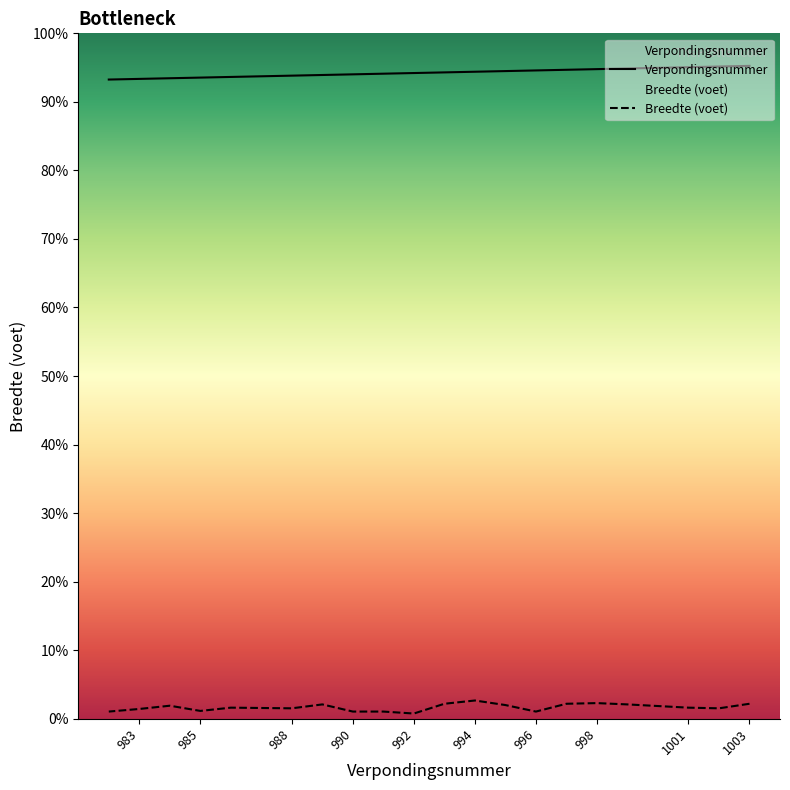

Rank the series at 986 from highest to lowest value.

Verpondingsnummer, Breedte (voet)